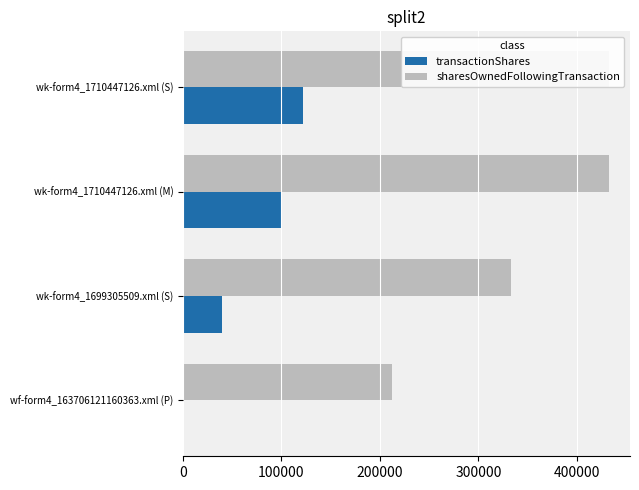

At wk-form4_1699305509.xml (S), list the series in order from smallest to largest.

transactionShares, sharesOwnedFollowingTransaction